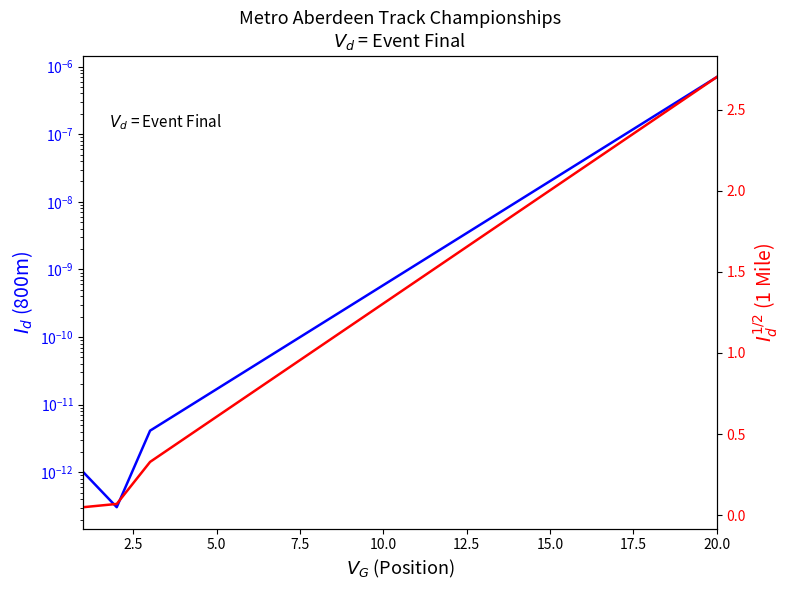

How many lines are shown in the chart?

2